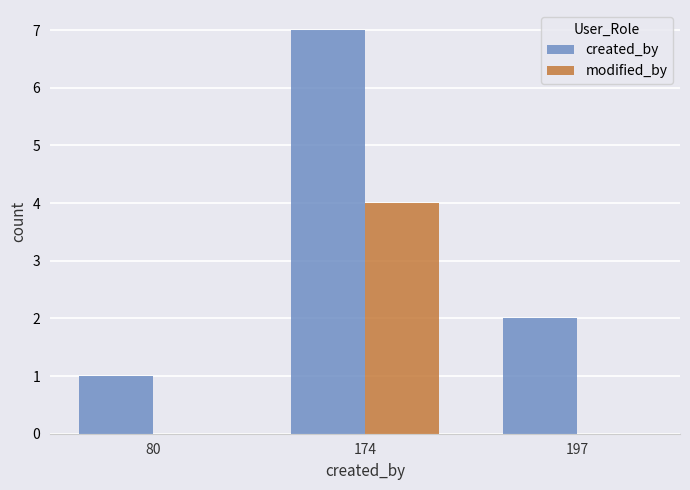

What is the sum of all created_by values?

10